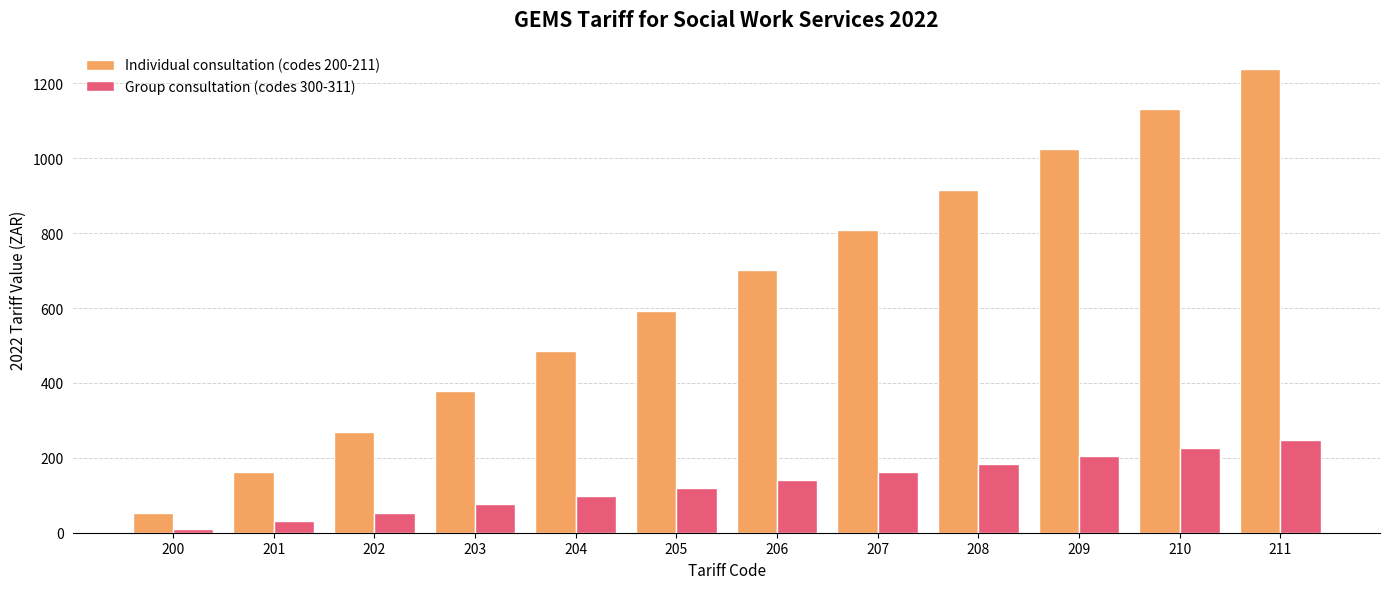

Which category has the lowest value across all series?

200